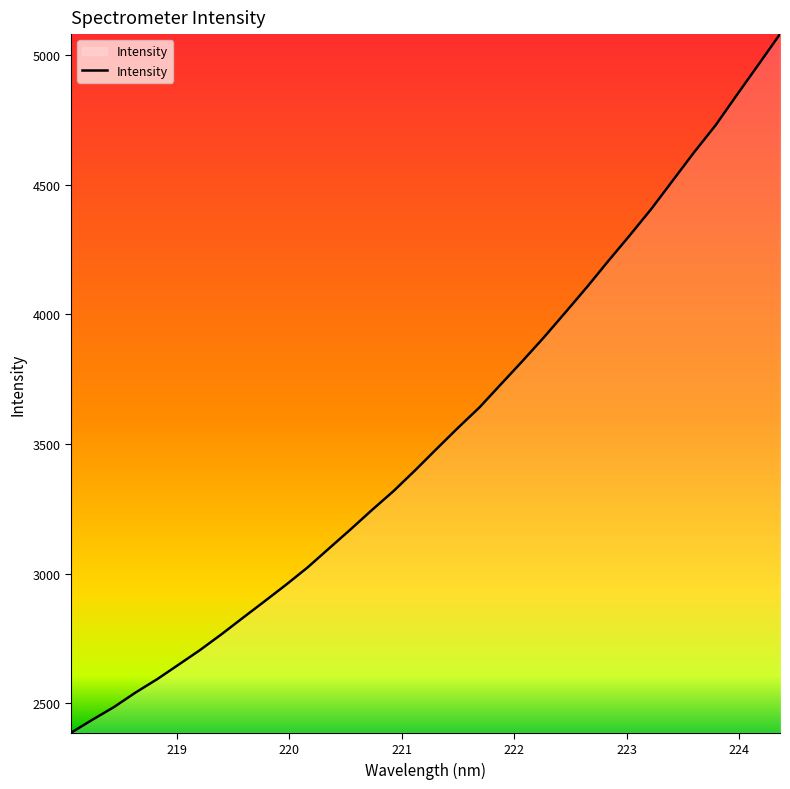

How many lines are shown in the chart?

1